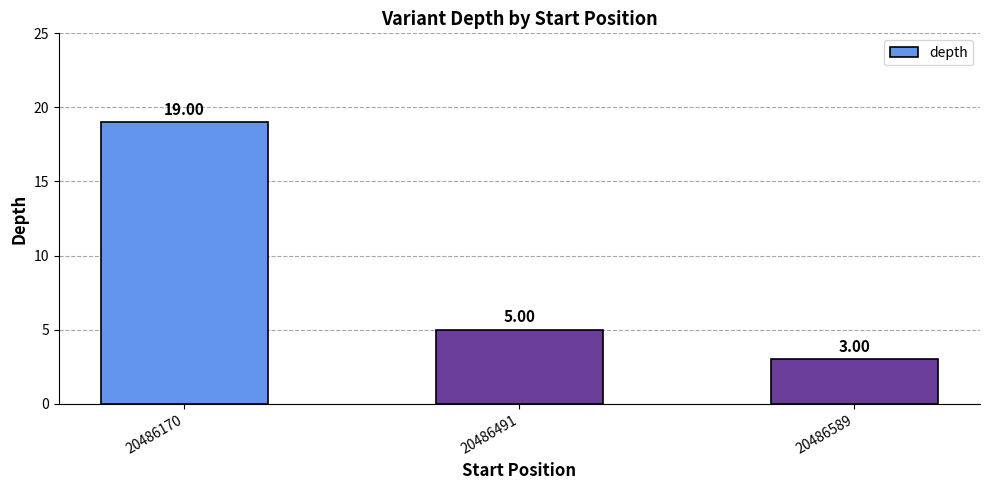

Count the number of data series in this chart.

1